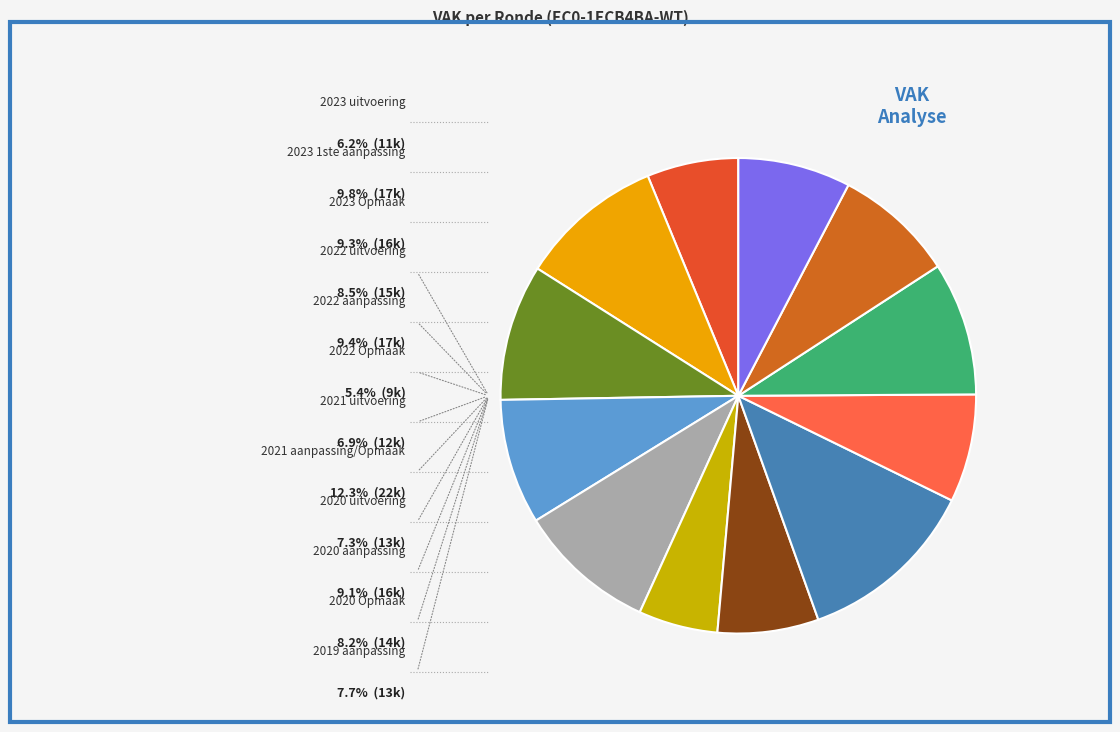

How many slices are in this pie chart?

12